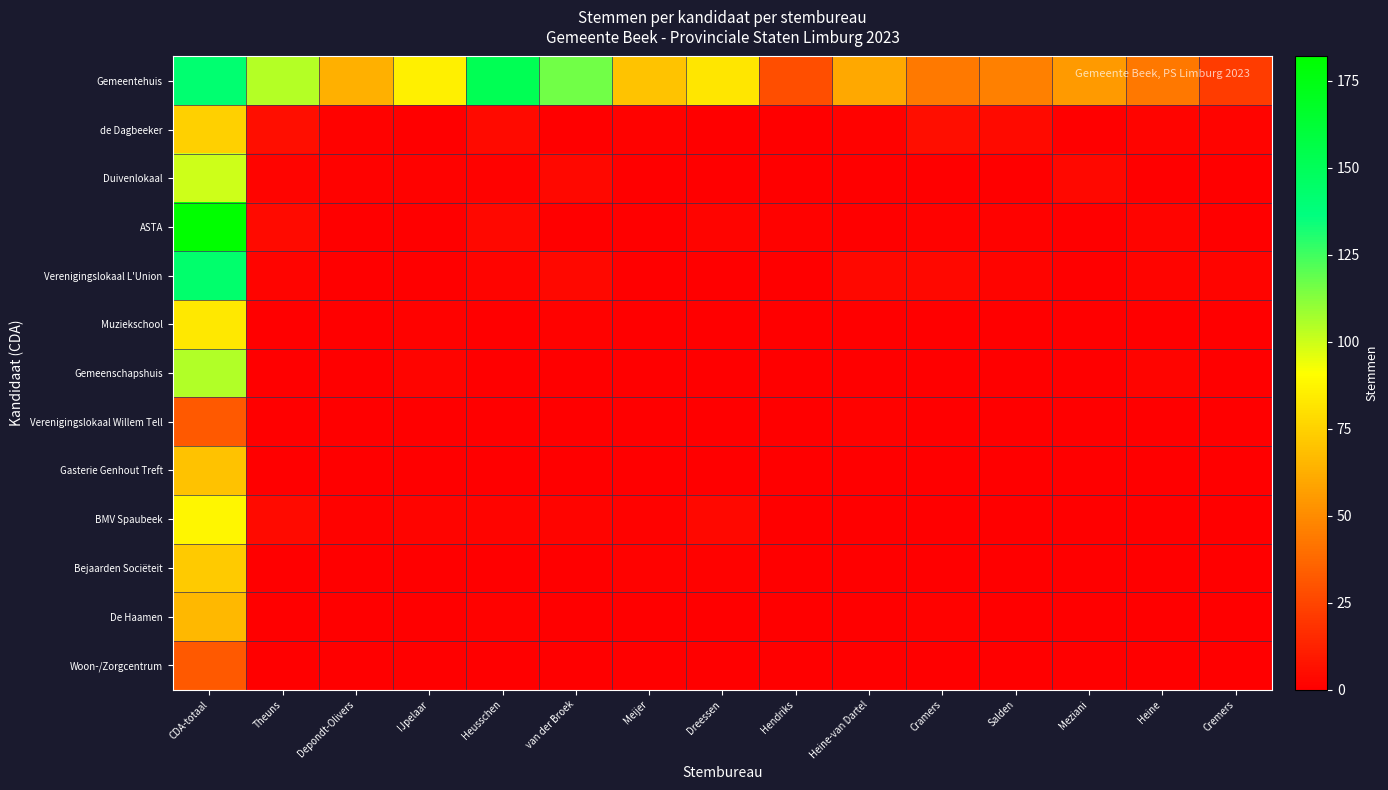

What is the difference between the highest and lowest values at Heusschen?

152